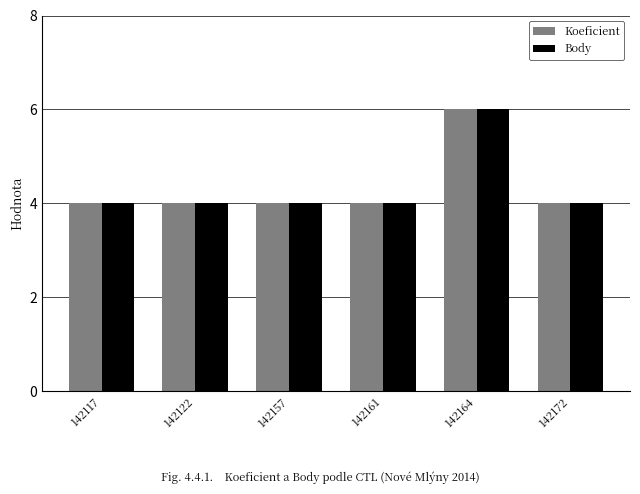

What is the total value across all series at 142157?

8